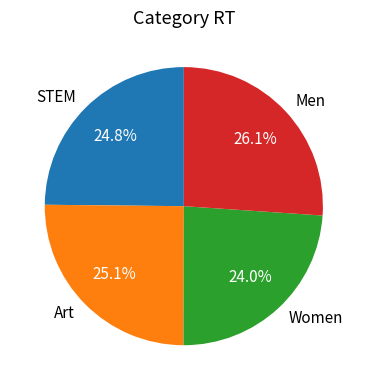

Does any single category account for the majority?

No